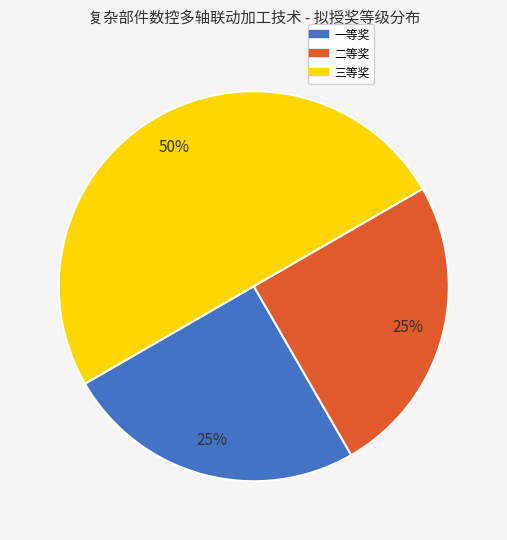

To the nearest percent, what is the average slice percentage?

33%